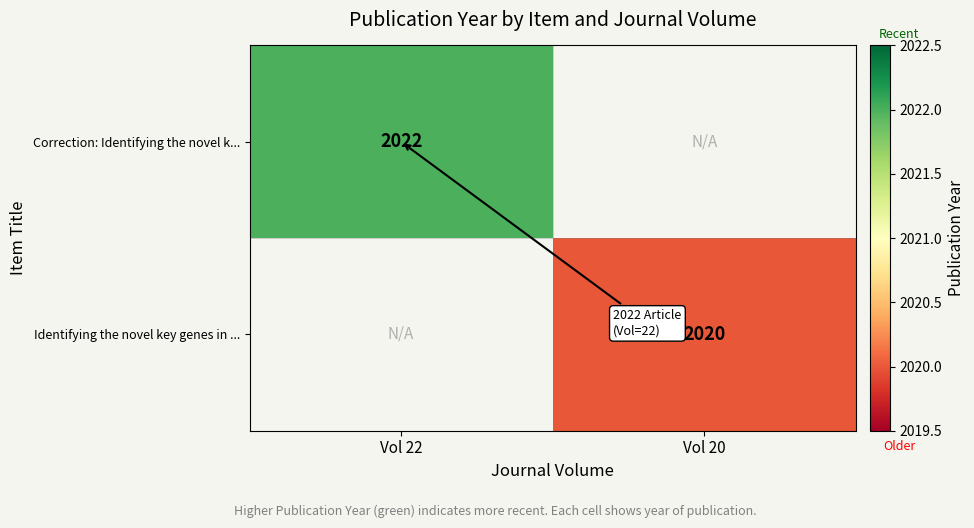

The value of Identifying the novel key genes in ... at Vol 20 is 2809. True or false?

False